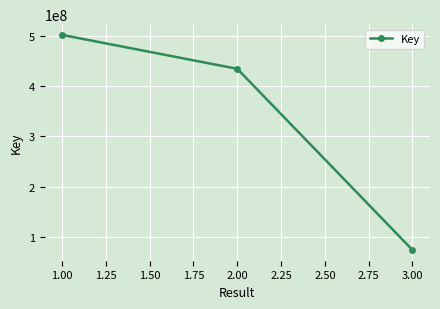

What is the difference between the maximum and second lowest values?

67277318